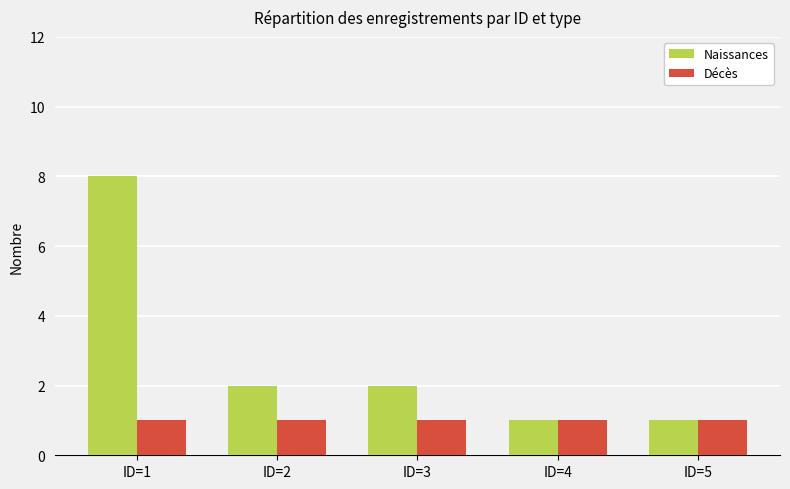

What is the sum of the Naissances values at ID=3 and ID=4?

3